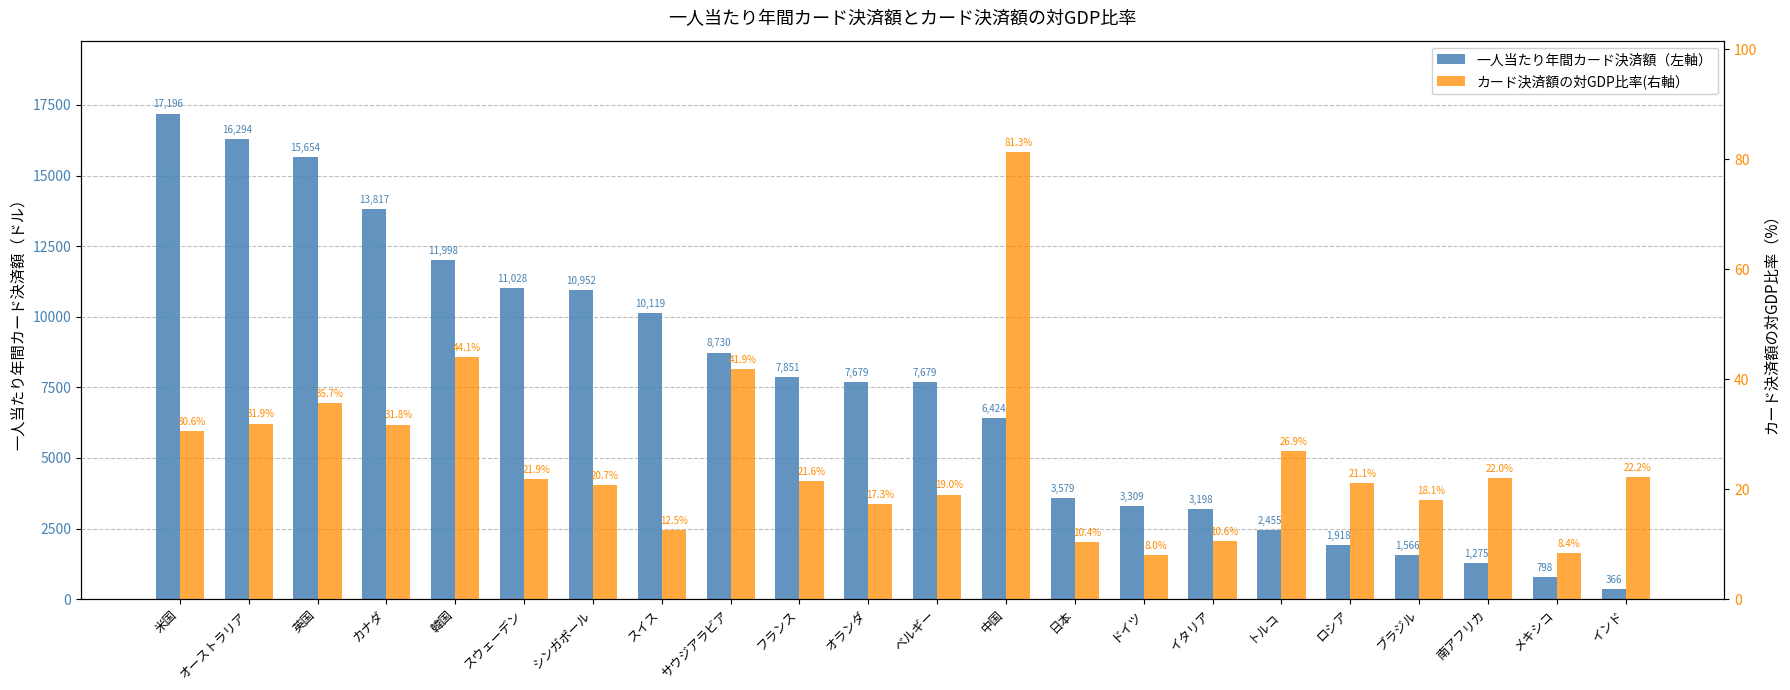

What is the smallest value displayed?

8.0